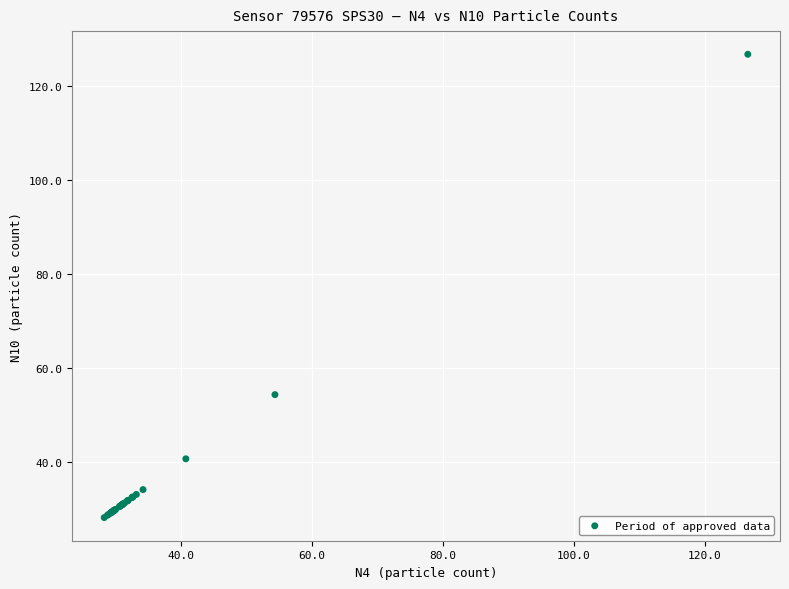

What Y value in the scatter plot is closest to 77?

54.4